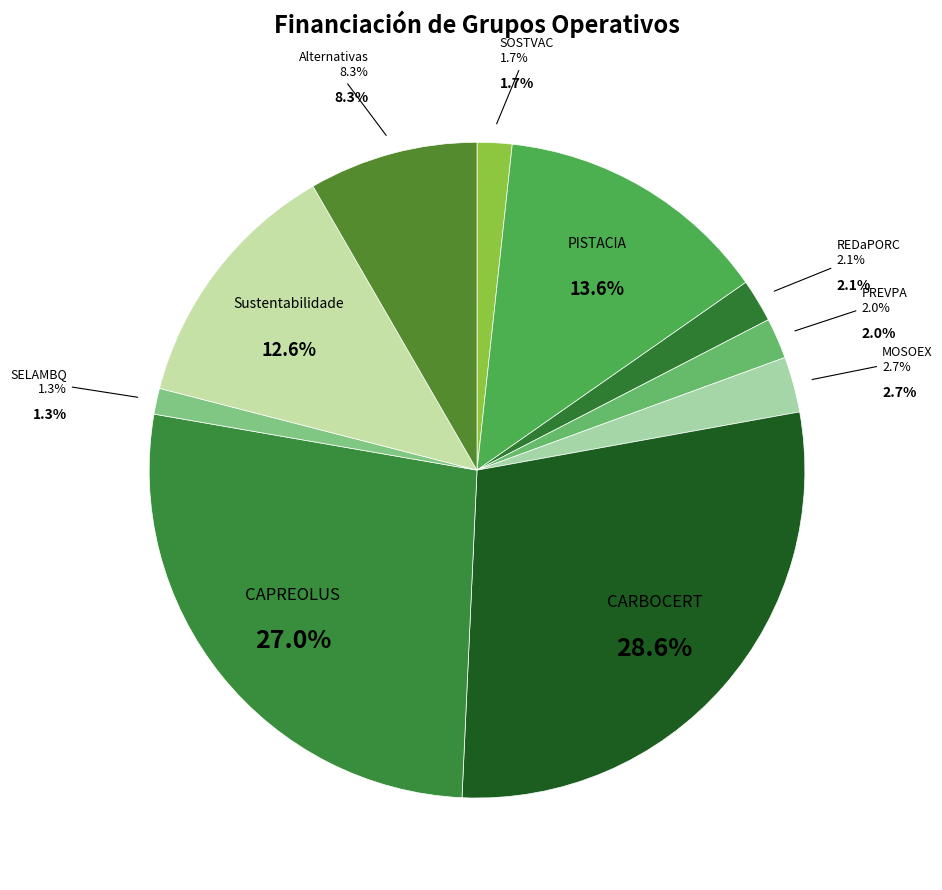

Rank the categories by value from highest to lowest.

CARBOCERT, CAPREOLUS, PISTACIA, Sustentabilidade, Alternativas, MOSOEX, REDaPORC, PREVPA, SOSTVAC, SELAMBQ